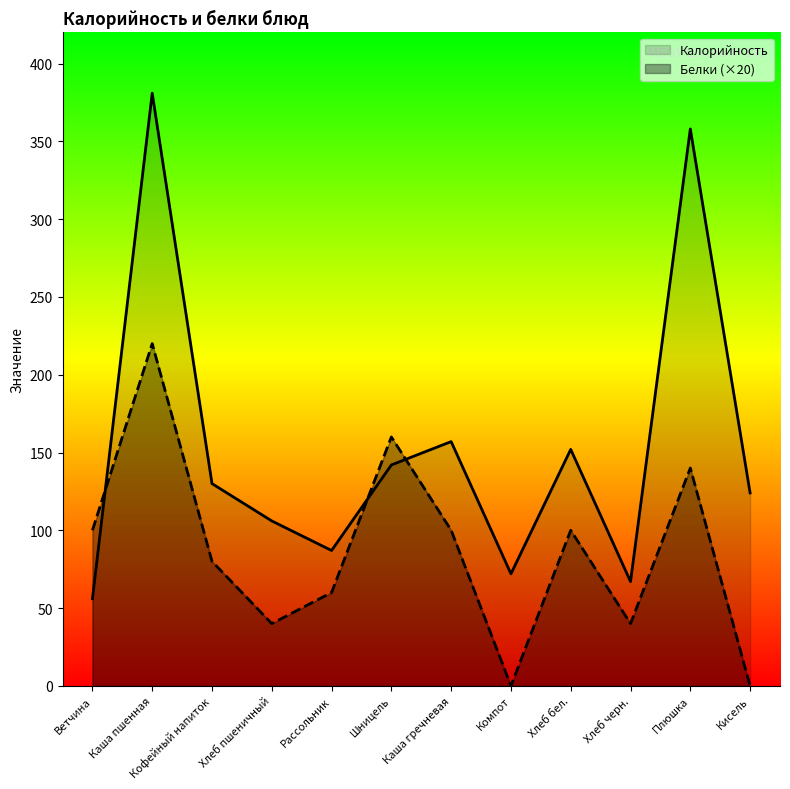

What is the difference between the second highest and minimum values in the Калорийность series?

302